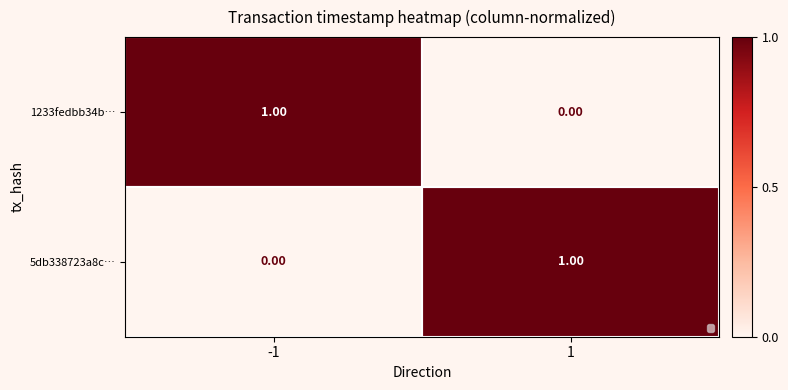

Which series has the largest range (max minus min)?

1233fedbb34b…